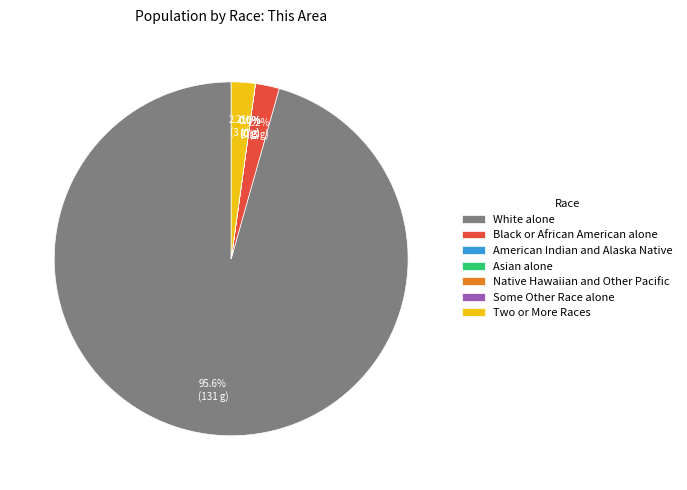

To the nearest percent, what is the combined percentage of Black or African American alone and Some Other Race alone?

2%